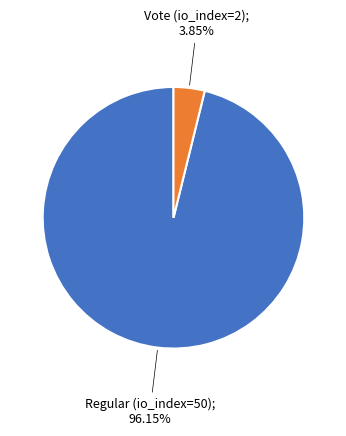

Does any single category account for the majority?

Yes